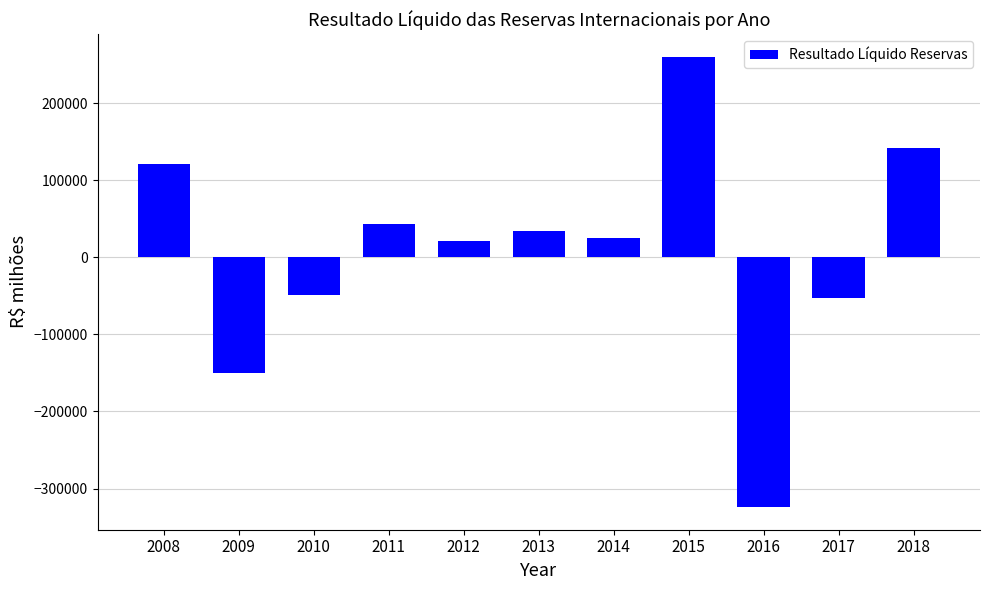

Which label corresponds to the smallest value in the chart?

2016